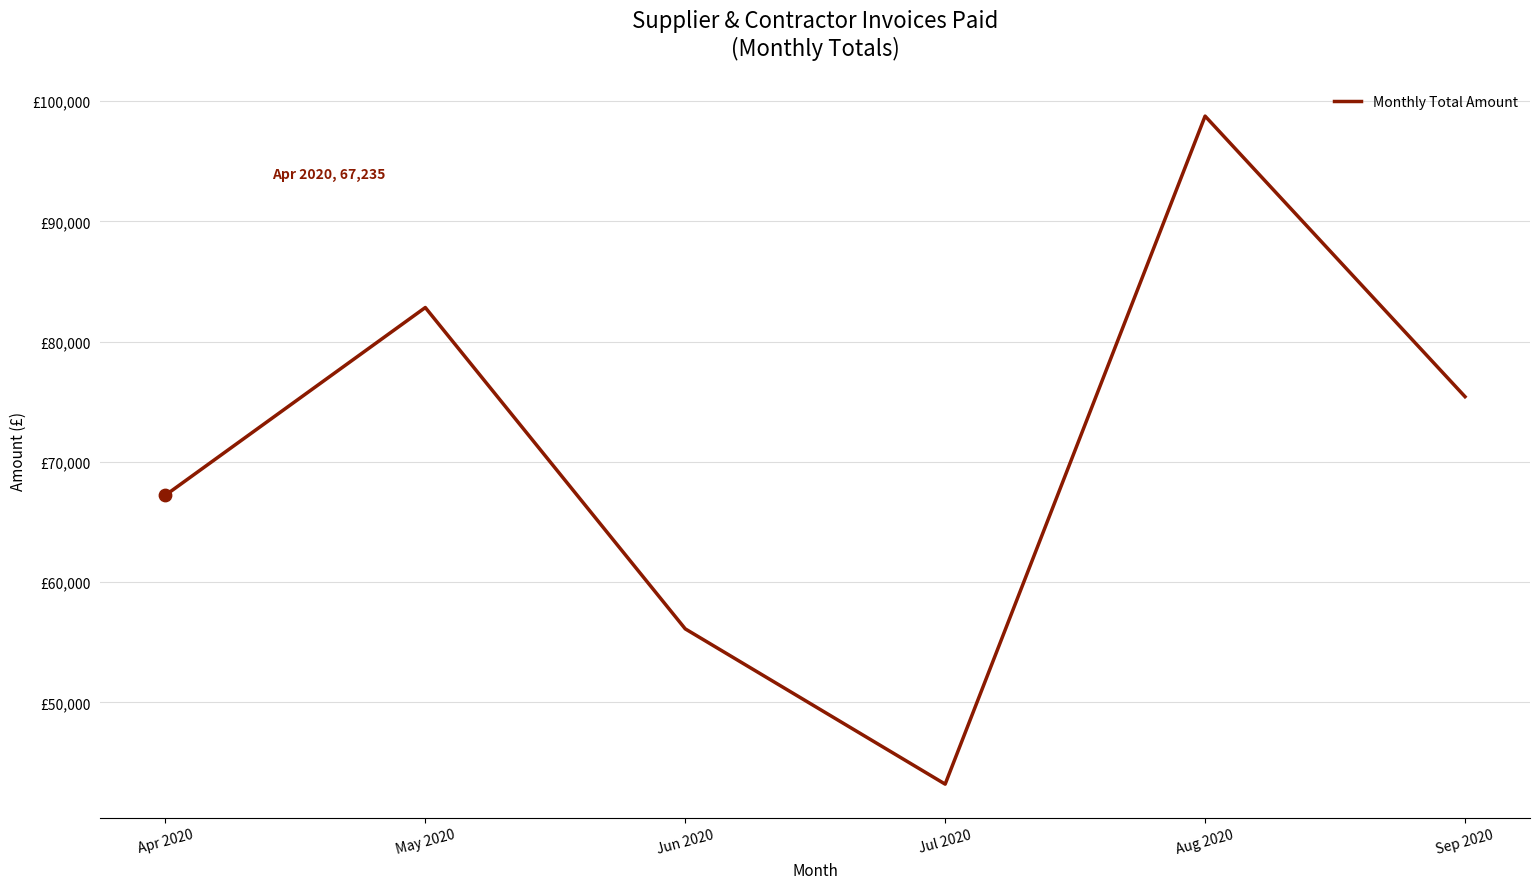

What is the ratio of the value at Aug 2020 to the value at Apr 2020?

1.5